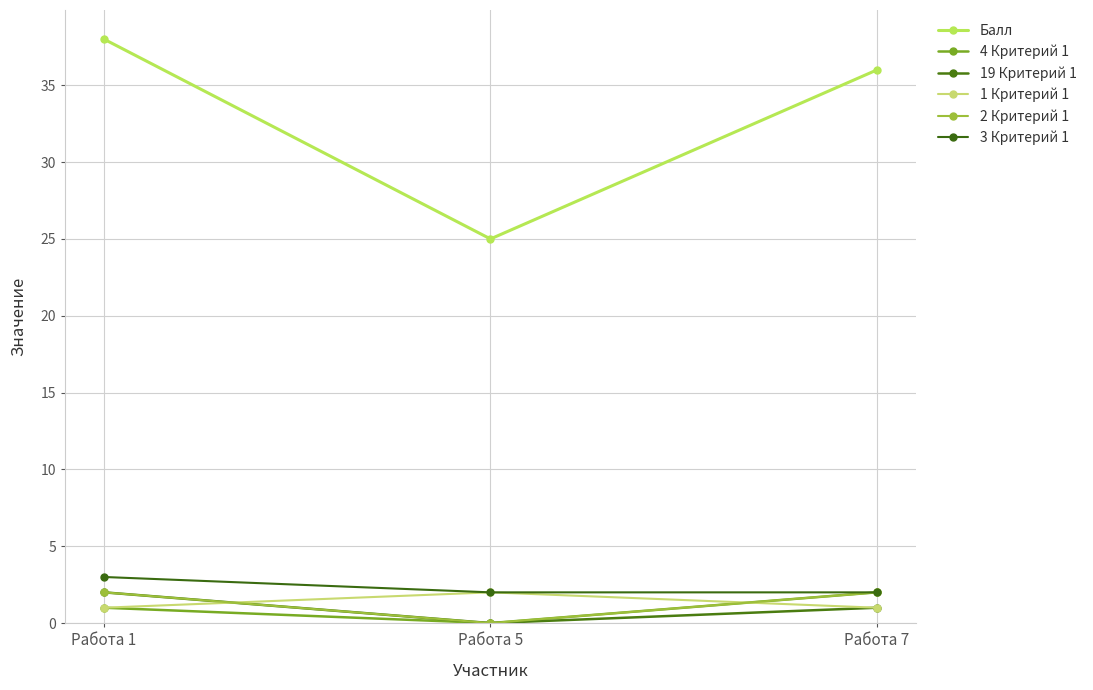

What is the spread (max minus min) of values at Работа 1?

37